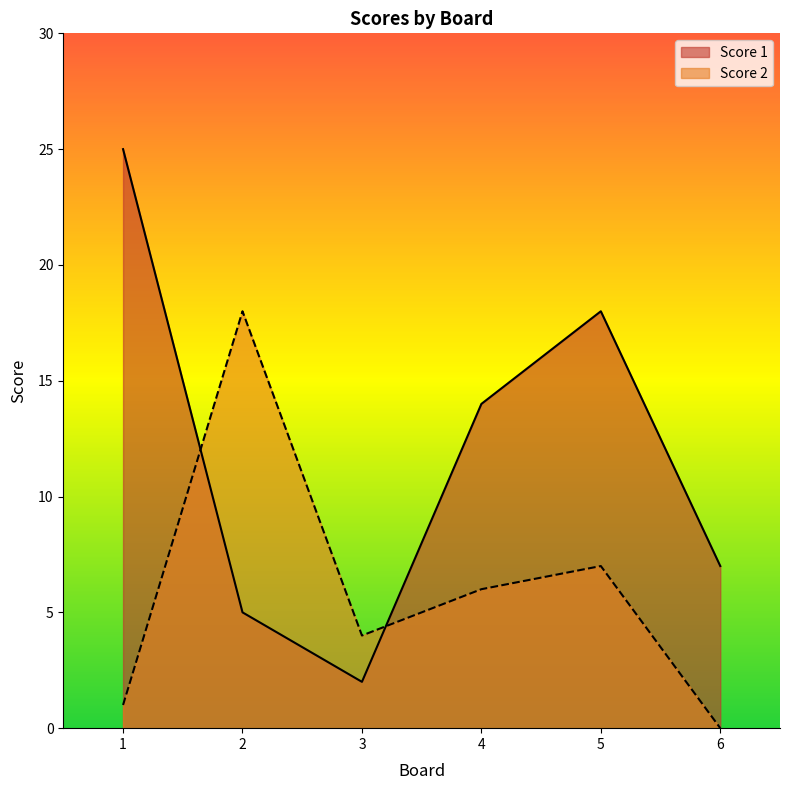

How many lines are shown in the chart?

2